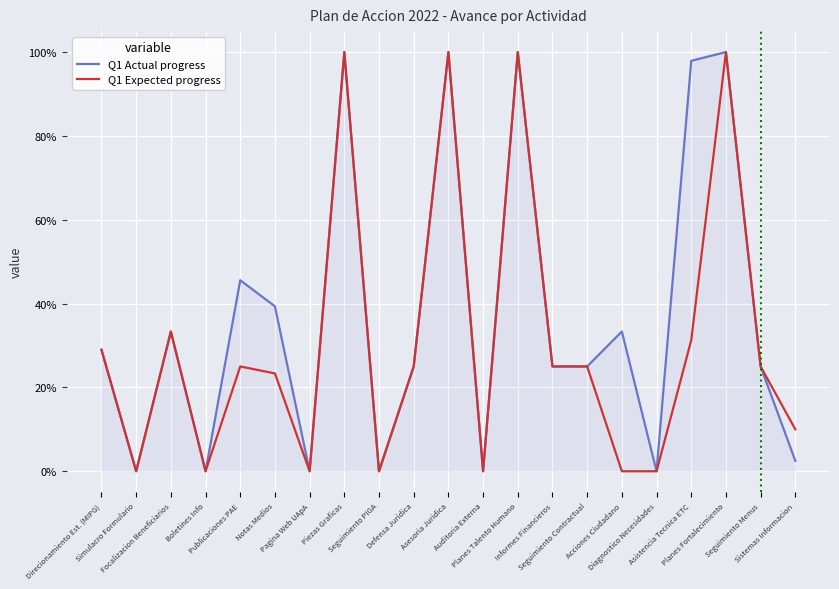

List the series in order of their overall mean, lowest first.

Q1 Expected progress, Q1 Actual progress